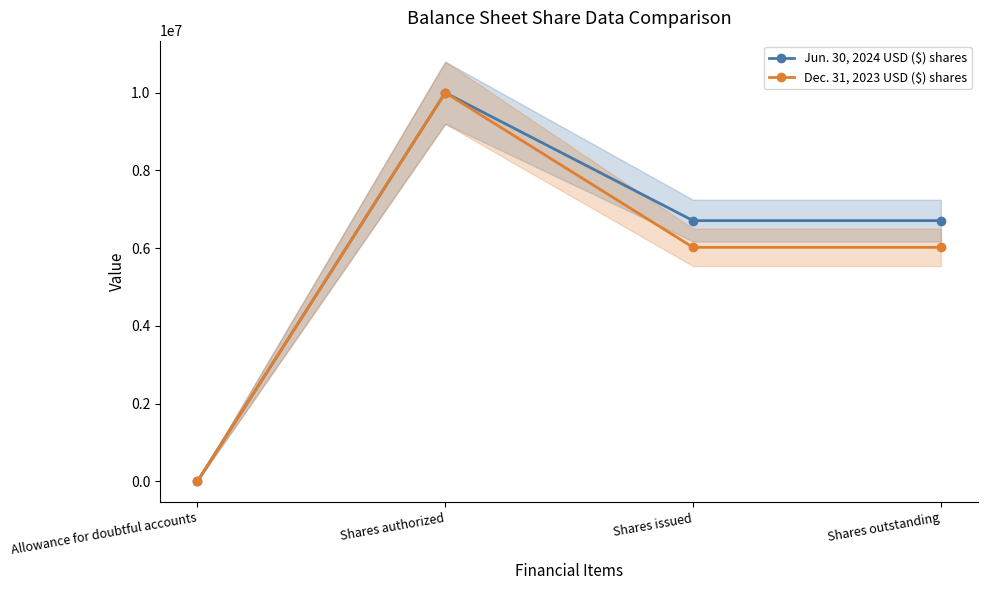

What is the minimum value for Dec. 31, 2023 USD ($) shares?

264